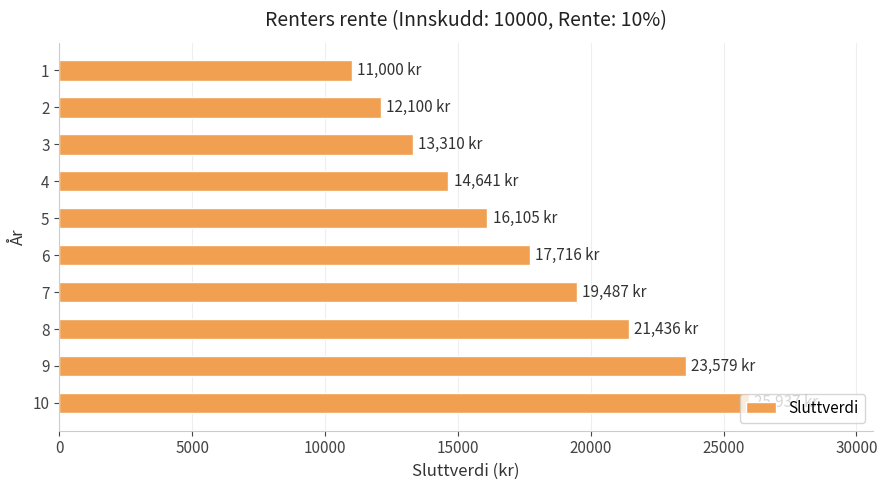

What is the greatest value displayed?

25937.4